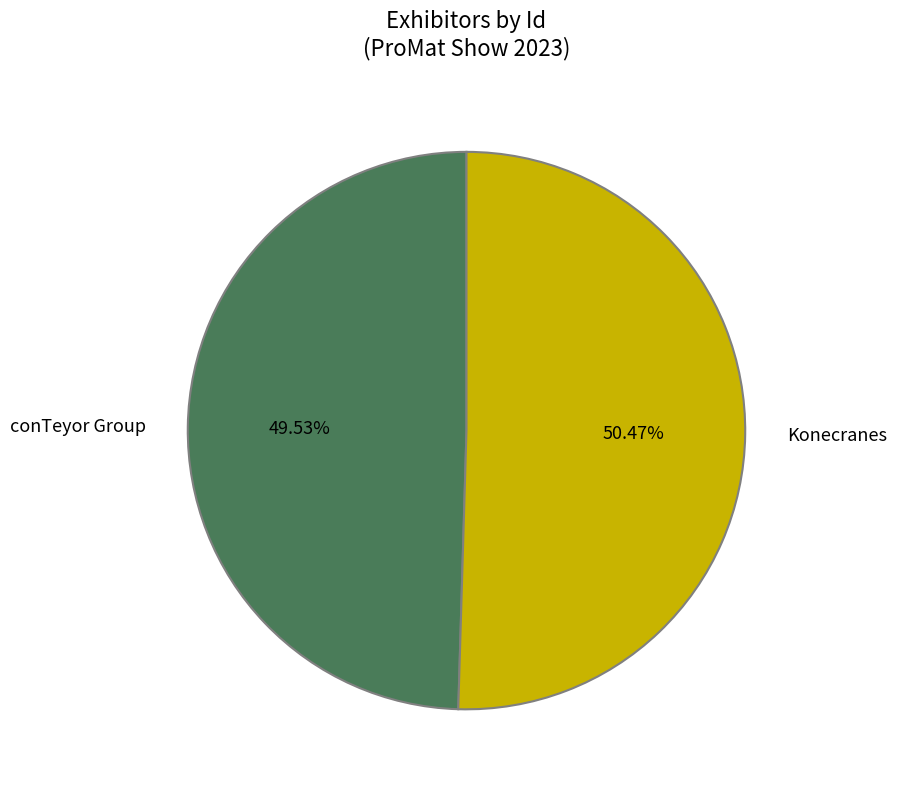

Between conTeyor Group and Konecranes, which is larger?

Konecranes